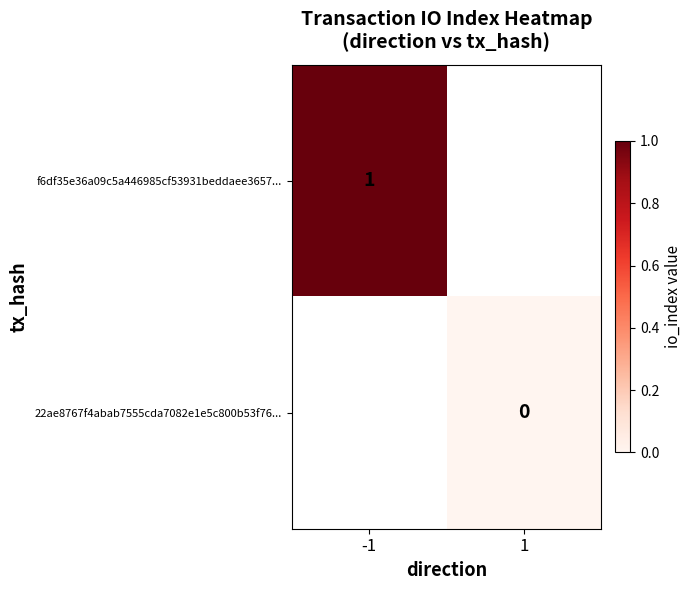

Which has a higher value, 1 or -1?

-1